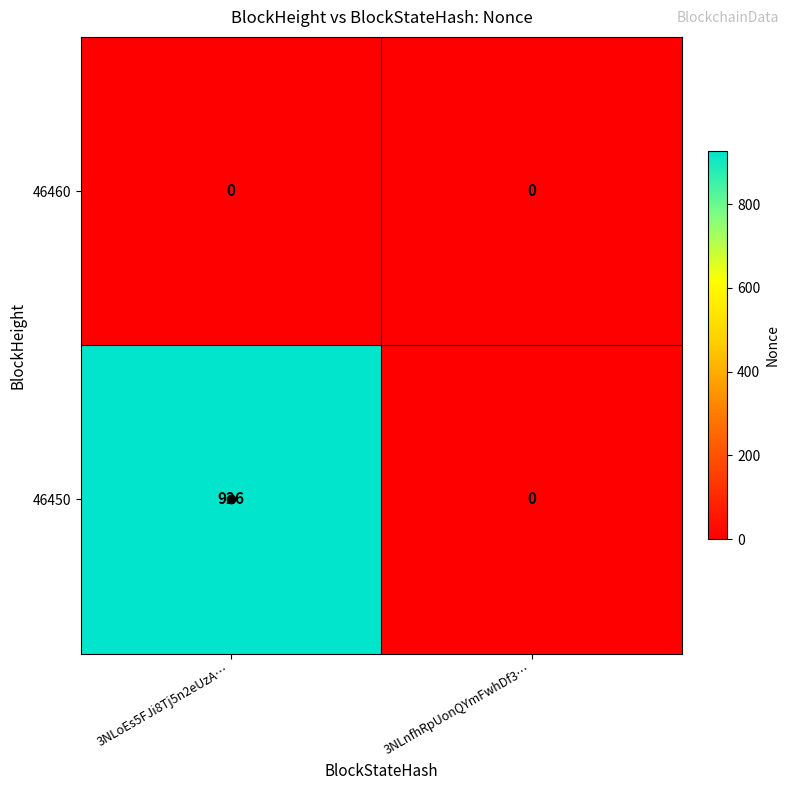

The 46450 series shows 0 at 3NLnfhRpUonQYmFwhDf3…. True or false?

True